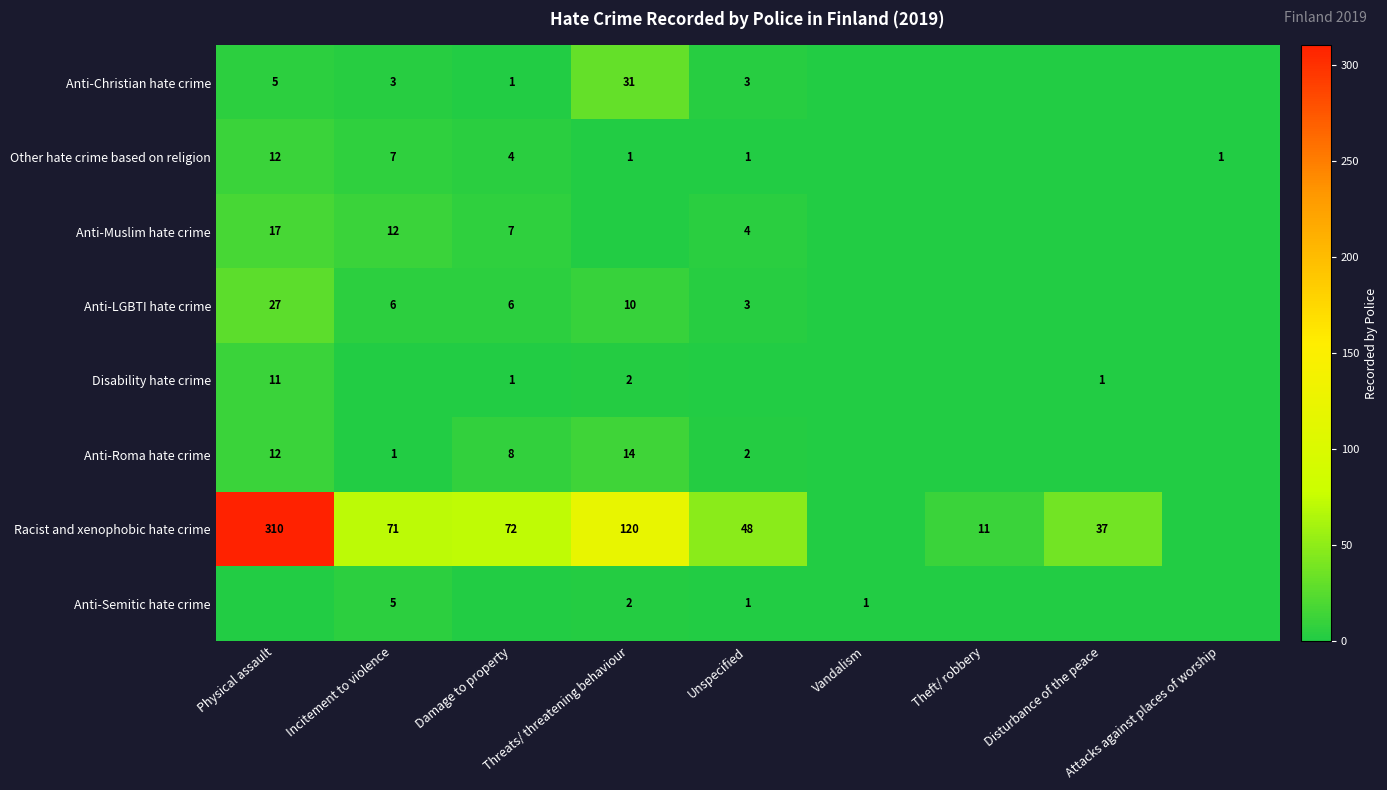

What is the total value across all series at Disturbance of the peace?

38